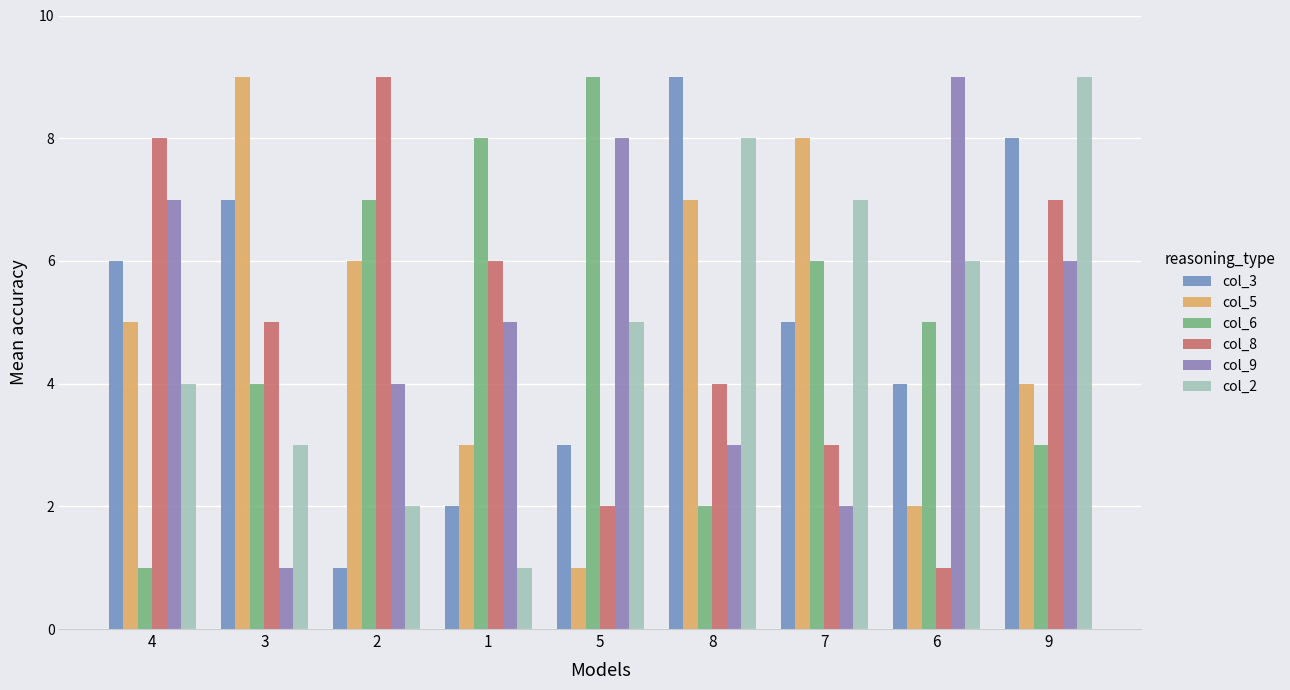

Reading left to right, list all the values displayed in this chart.

col_3: 4=6	3=7	2=1	1=2	5=3	8=9	7=5	6=4	9=8
col_5: 4=5	3=9	2=6	1=3	5=1	8=7	7=8	6=2	9=4
col_6: 4=1	3=4	2=7	1=8	5=9	8=2	7=6	6=5	9=3
col_8: 4=8	3=5	2=9	1=6	5=2	8=4	7=3	6=1	9=7
col_9: 4=7	3=1	2=4	1=5	5=8	8=3	7=2	6=9	9=6
col_2: 4=4	3=3	2=2	1=1	5=5	8=8	7=7	6=6	9=9